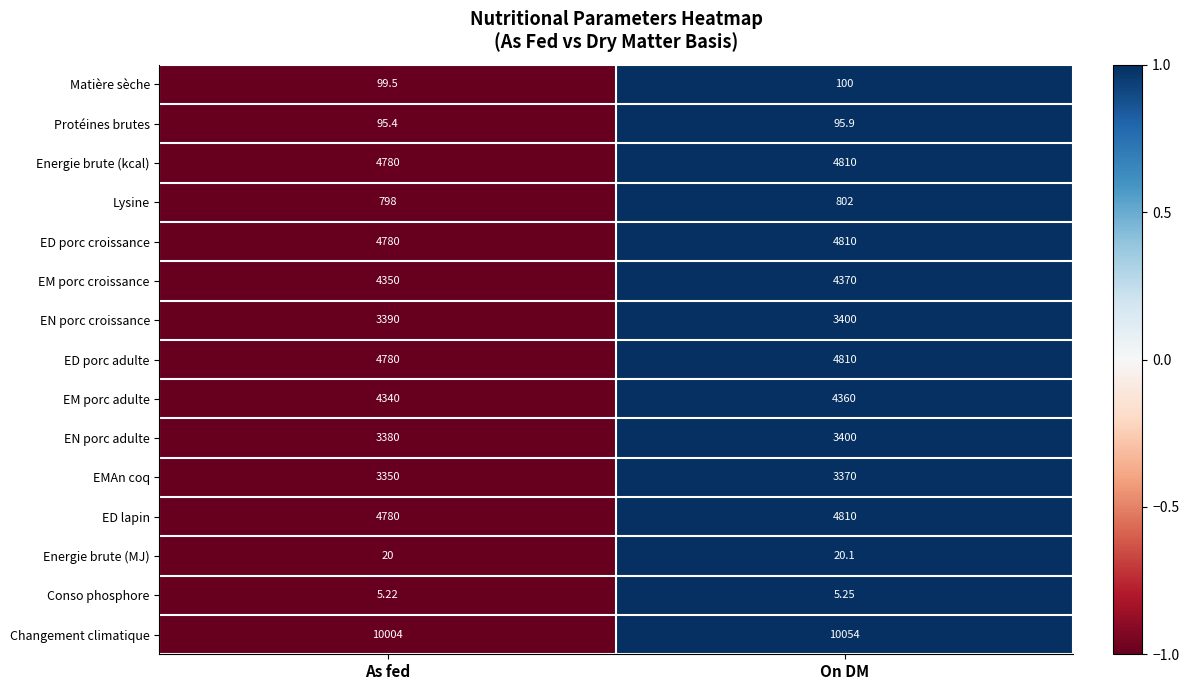

How many series are shown in this chart?

15